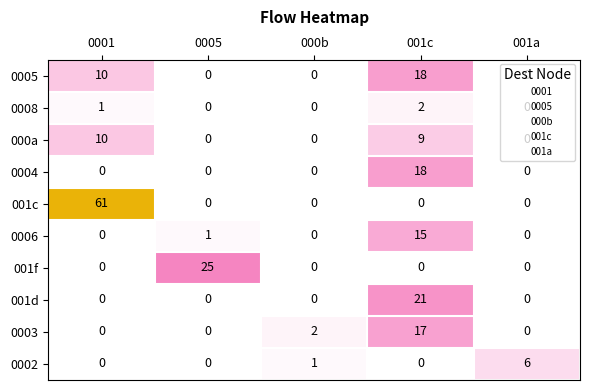

How many values in the 000a series exceed 0?

2